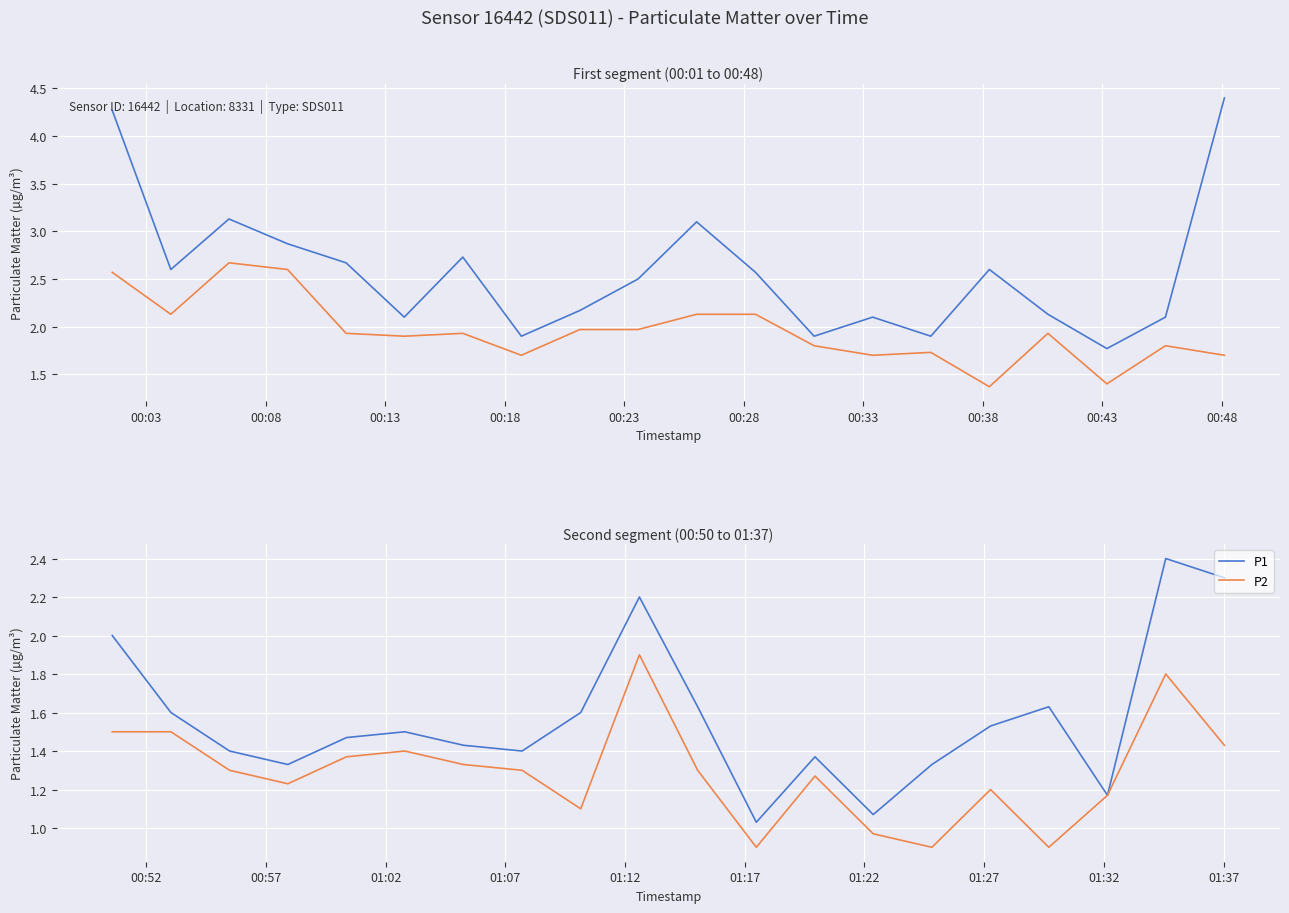

In P1, how many points are lower than both neighbors (excluding endpoints)?

5